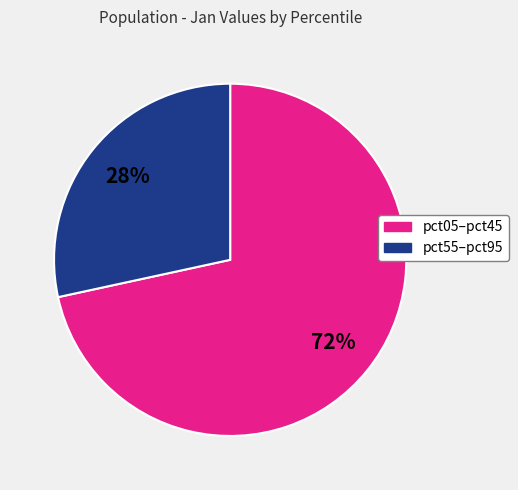

To the nearest percent, what is the average slice percentage?

50%